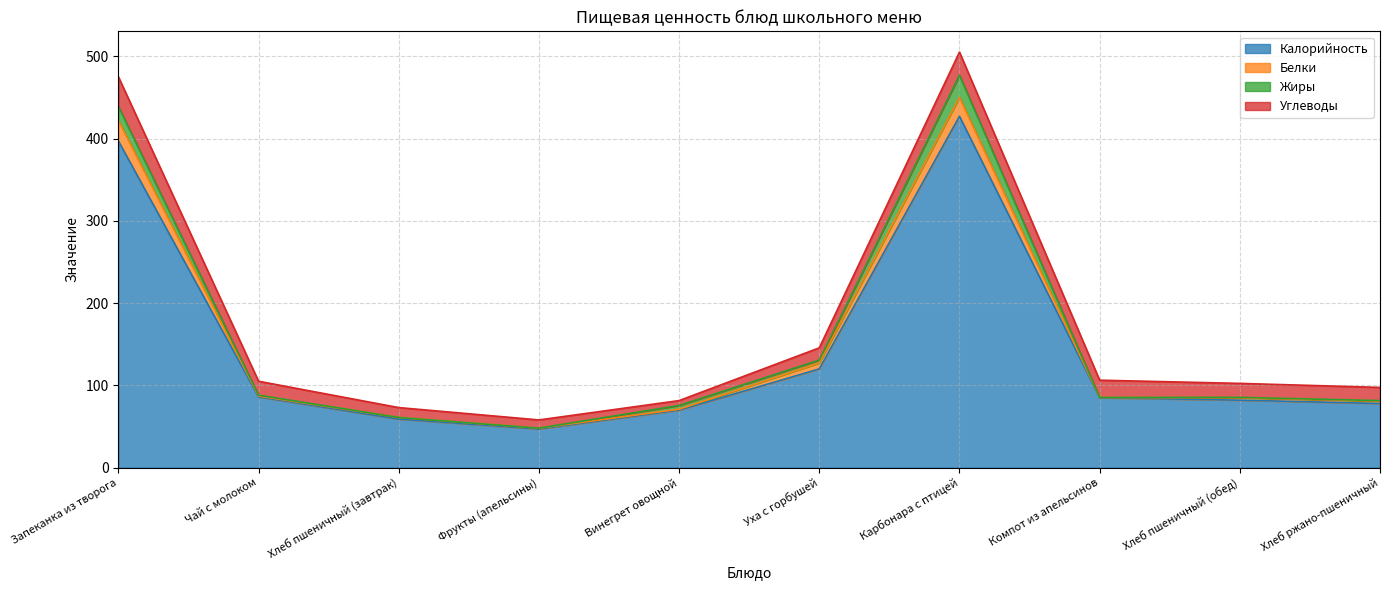

Between Хлеб пшеничный (завтрак) and Винегрет овощной, which is larger?

Винегрет овощной